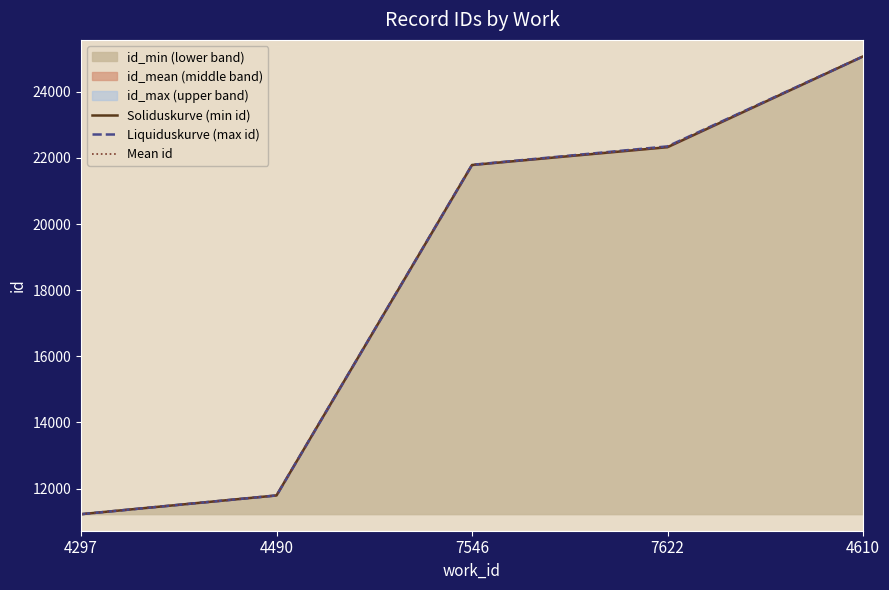

Which has a higher value, 4490 or 7622?

7622